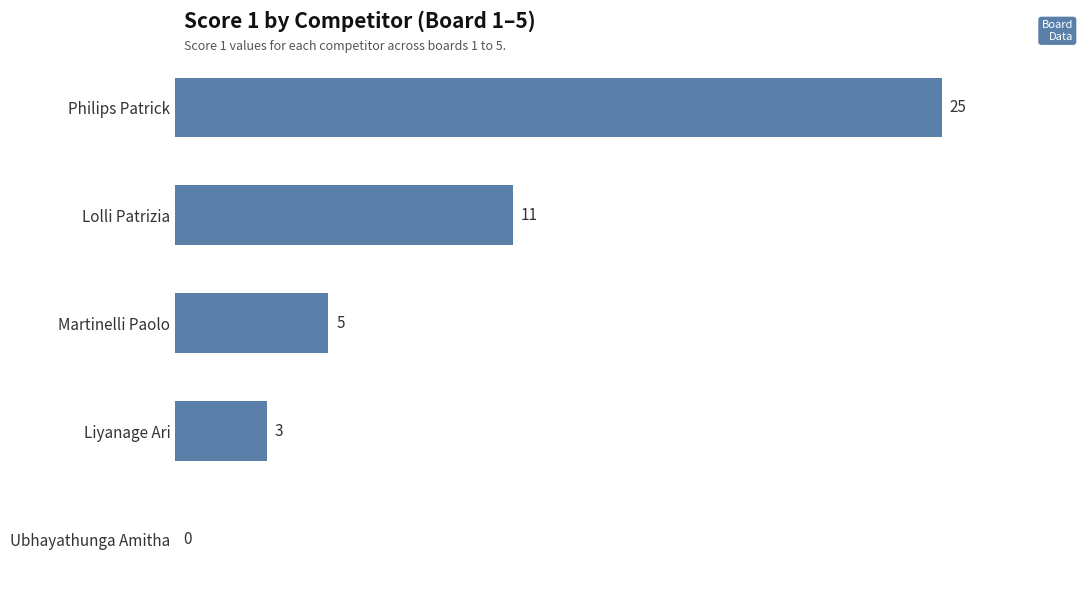

The chart shows a value of 4 at Lolli Patrizia. True or false?

False